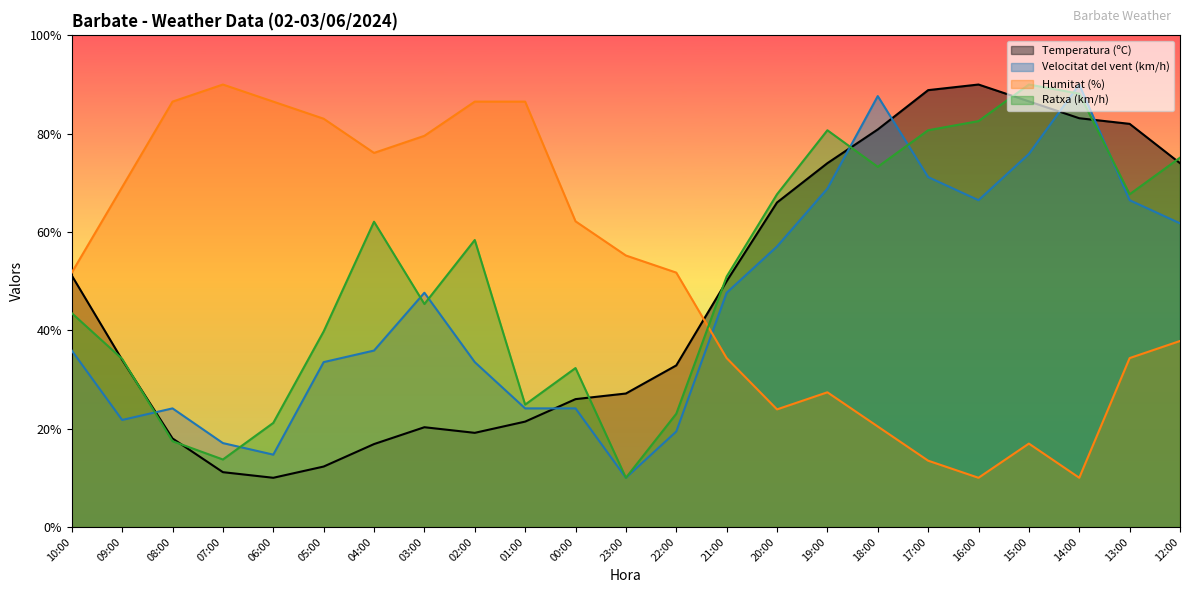

What is the label of the 20th point from the left?

15:00